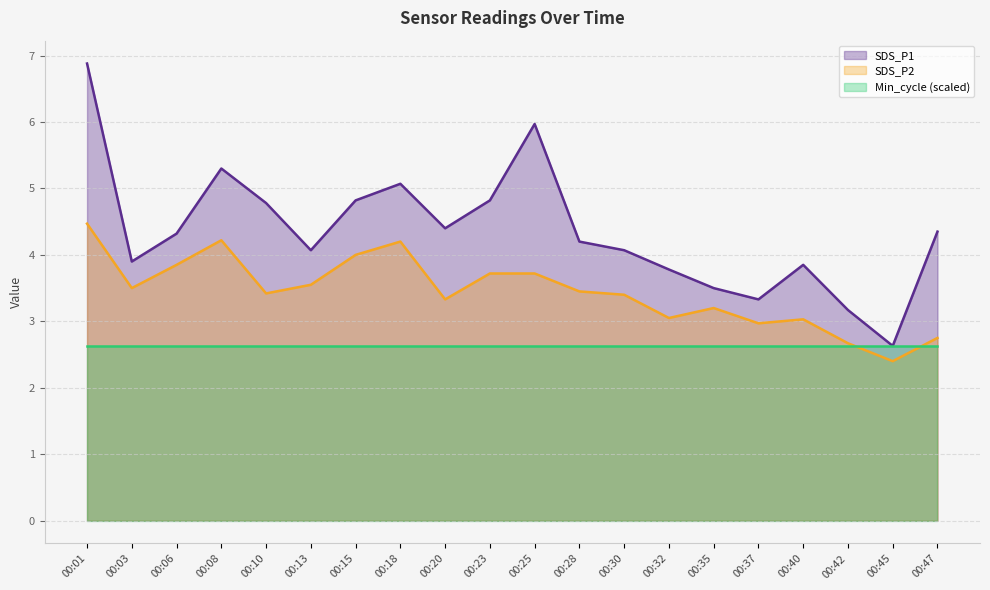

What are all the series names shown in the legend?

SDS_P1, SDS_P2, Min_cycle (scaled)